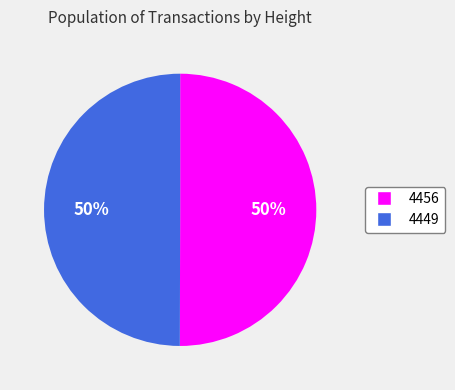

Approximately how many times larger is the value at 4456 compared to 4449?

1.0